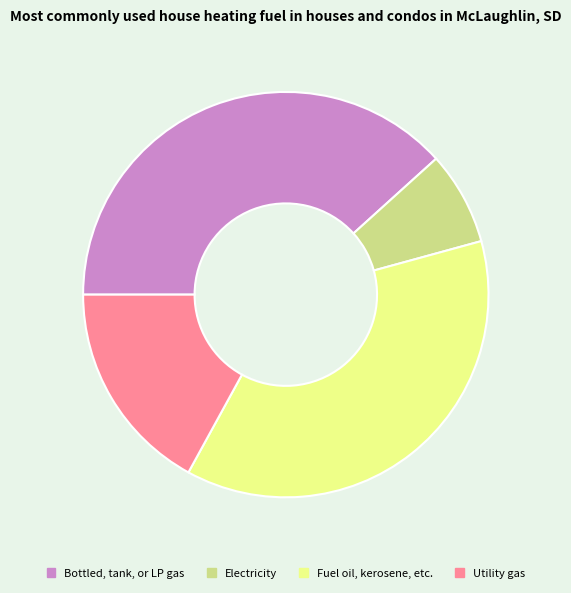

How many segments does this pie chart have?

4